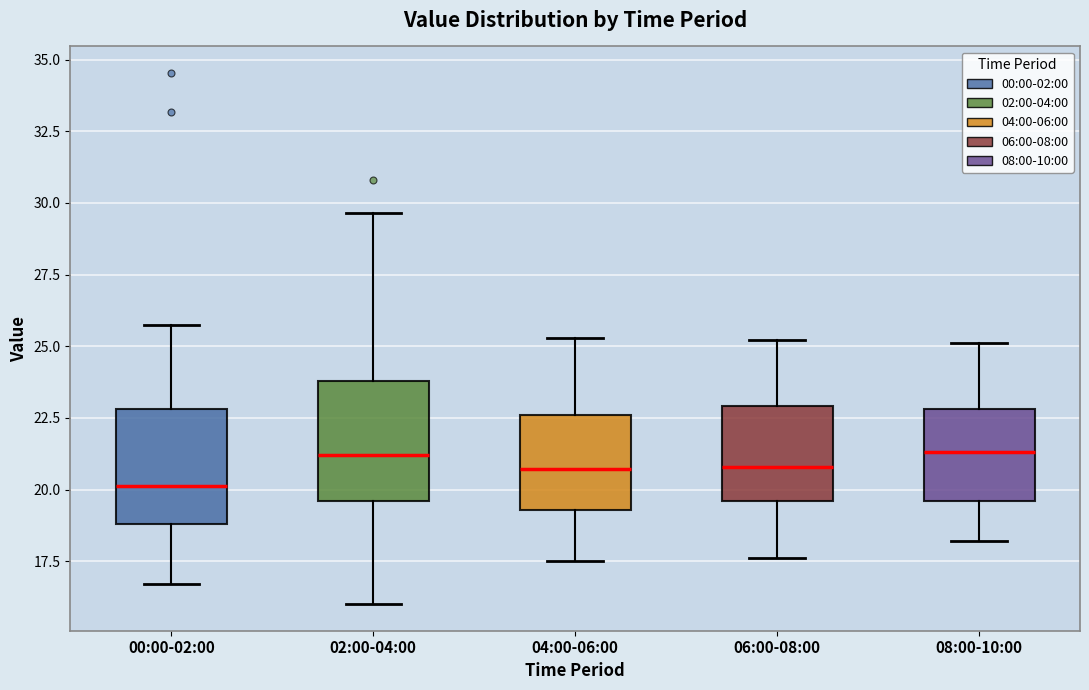

Reading left to right, read every box against the y-axis: the position of its median line, the range the box covers, and the ends of its whiskers. The values are not printed on the chart, so give them approximately, as read against the axis.

00:00-02:00: median 20.0, box 19.0 to 23.0, whiskers 16.5 to 25.5
02:00-04:00: median 21.0, box 19.5 to 24.0, whiskers 16.0 to 29.5
04:00-06:00: median 20.5, box 19.5 to 22.5, whiskers 17.5 to 25.5
06:00-08:00: median 21.0, box 19.5 to 23.0, whiskers 17.5 to 25.0
08:00-10:00: median 21.5, box 19.5 to 23.0, whiskers 18.0 to 25.0